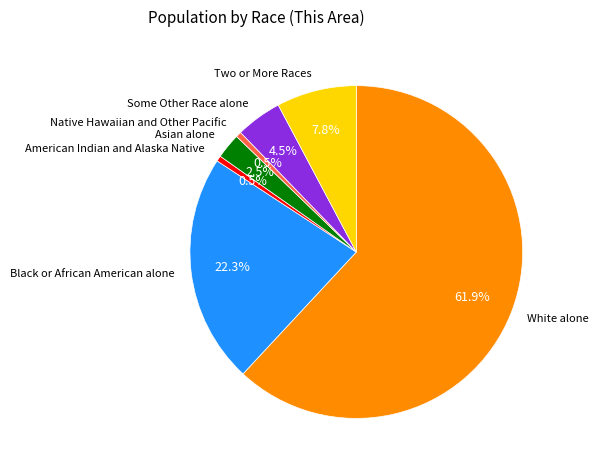

Does any single category account for the majority?

Yes